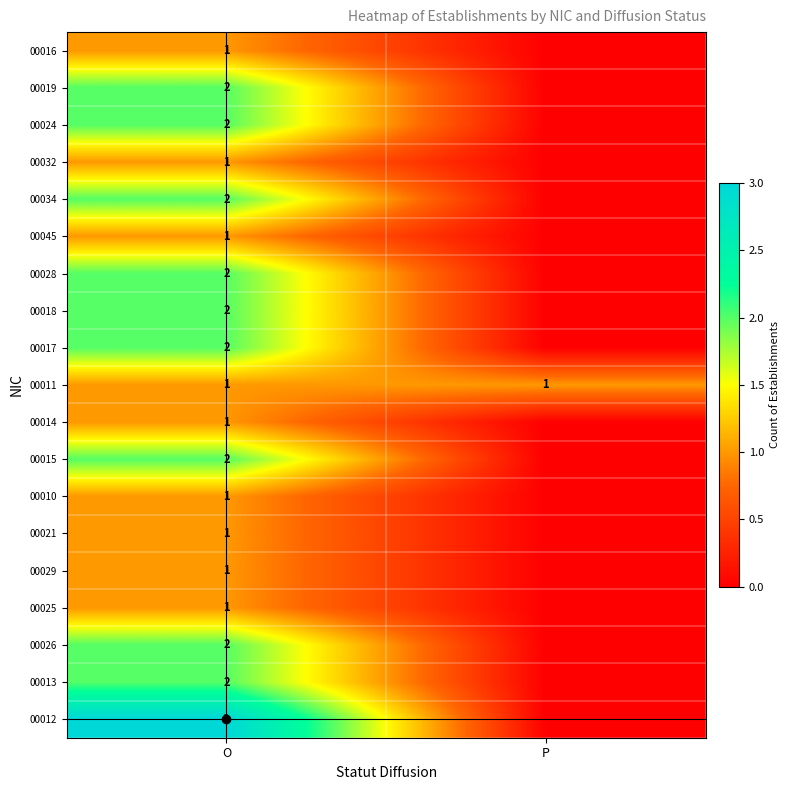

Is it true that 00021 equals 0 at O?

False